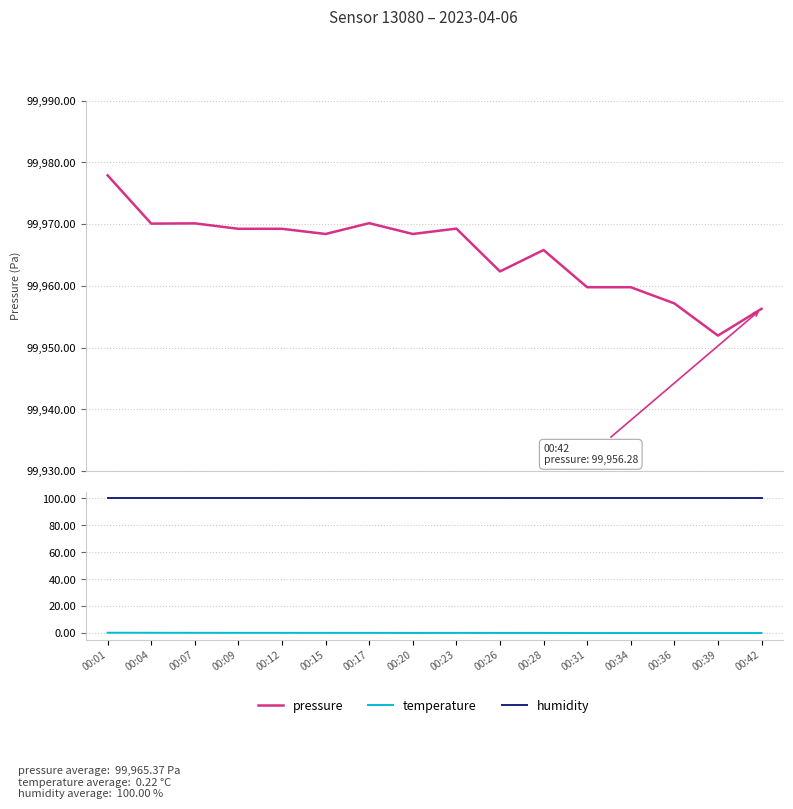

Which series has the widest spread of values?

pressure